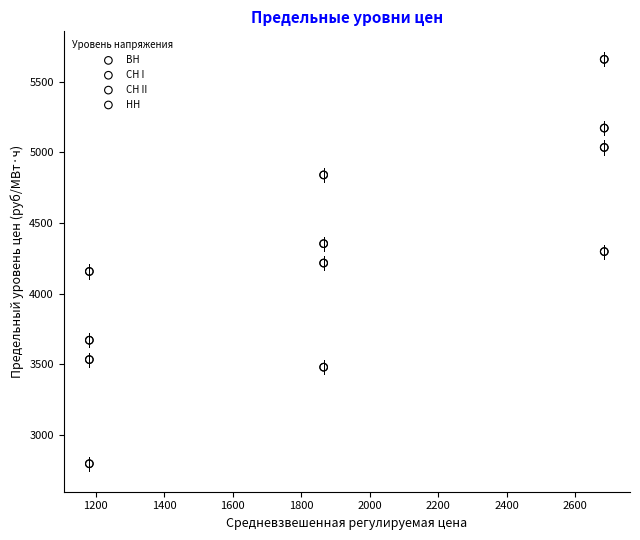

Which series contains the lowest Y value?

ВН